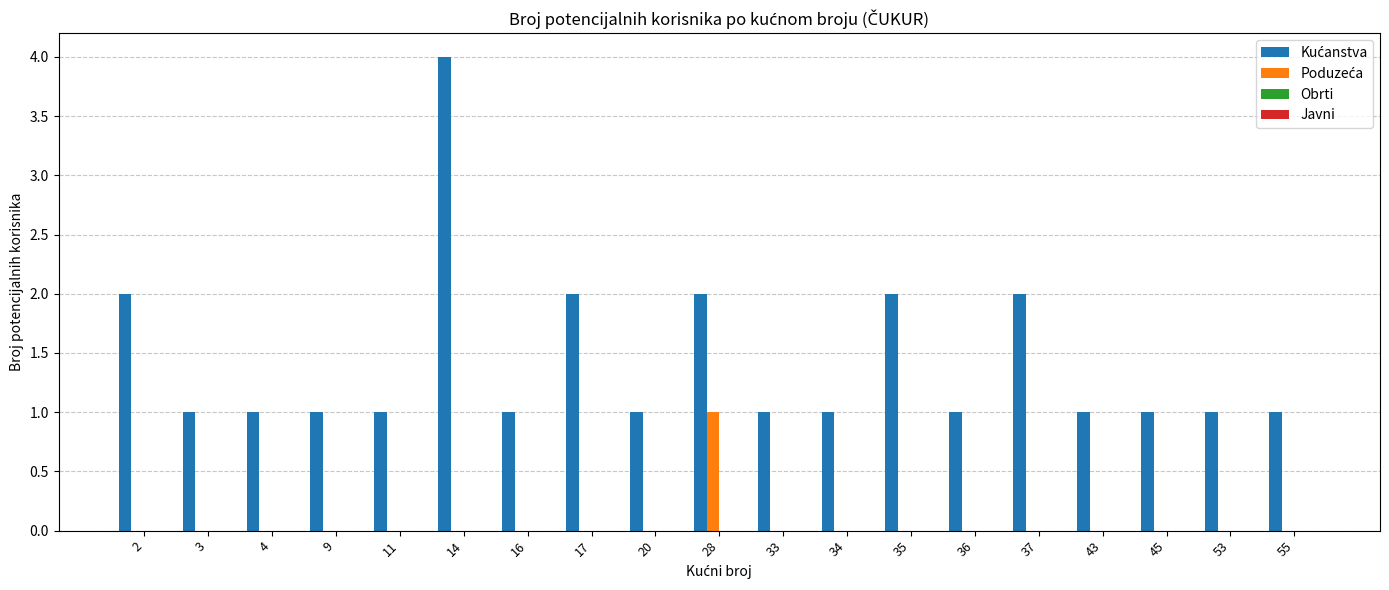

What is the greatest value displayed?

4